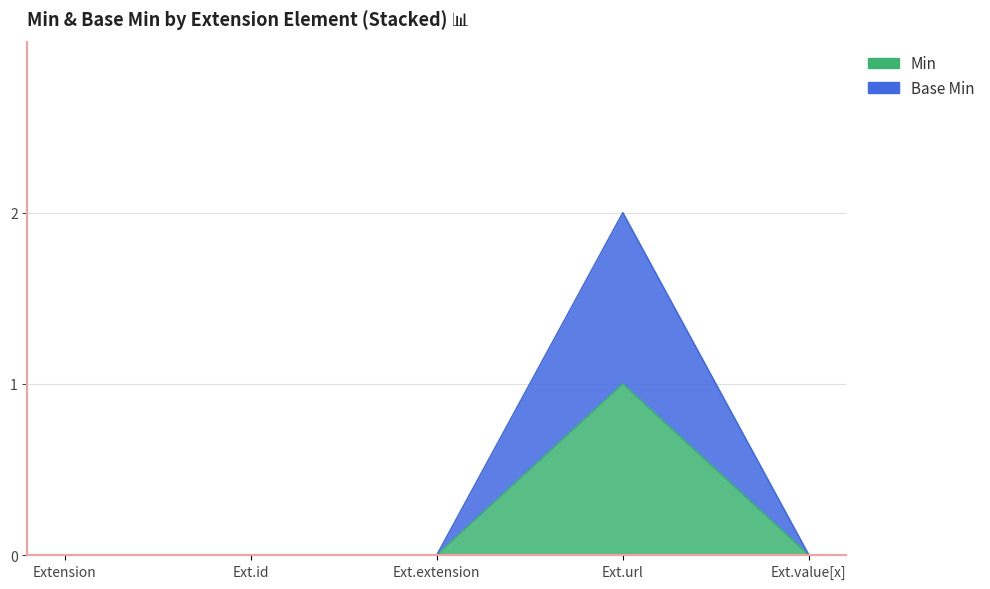

The Min series shows 0 at Extension. True or false?

False